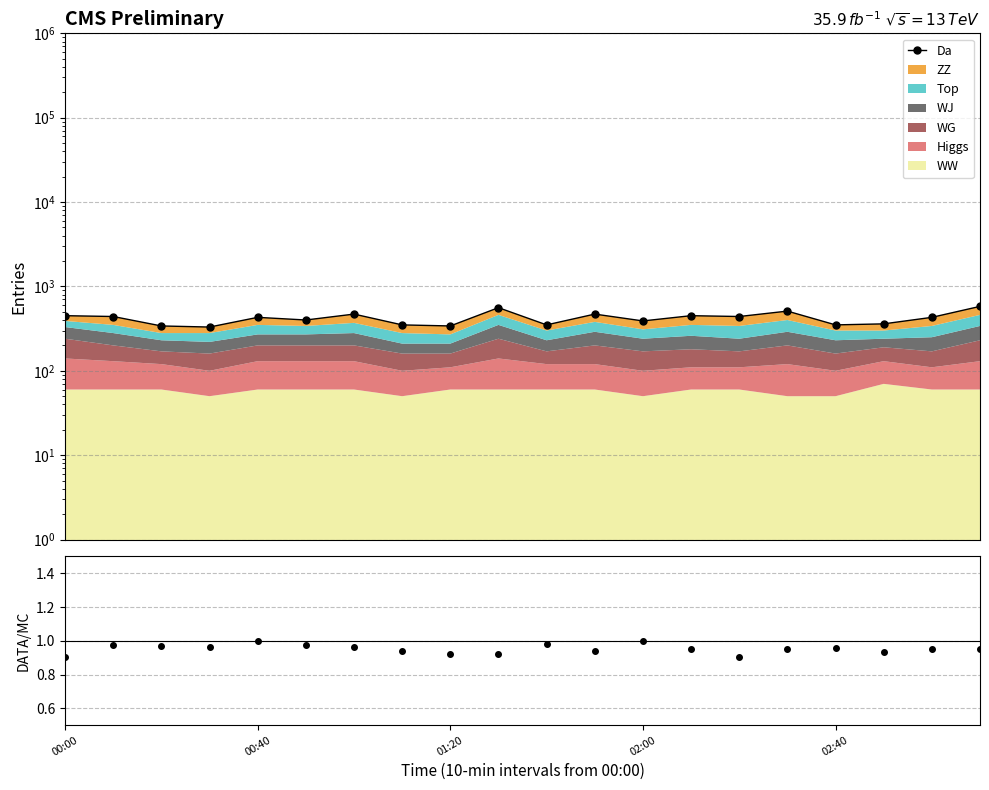

True or false: DATA/MC has a value of 1.3 at 8.

False